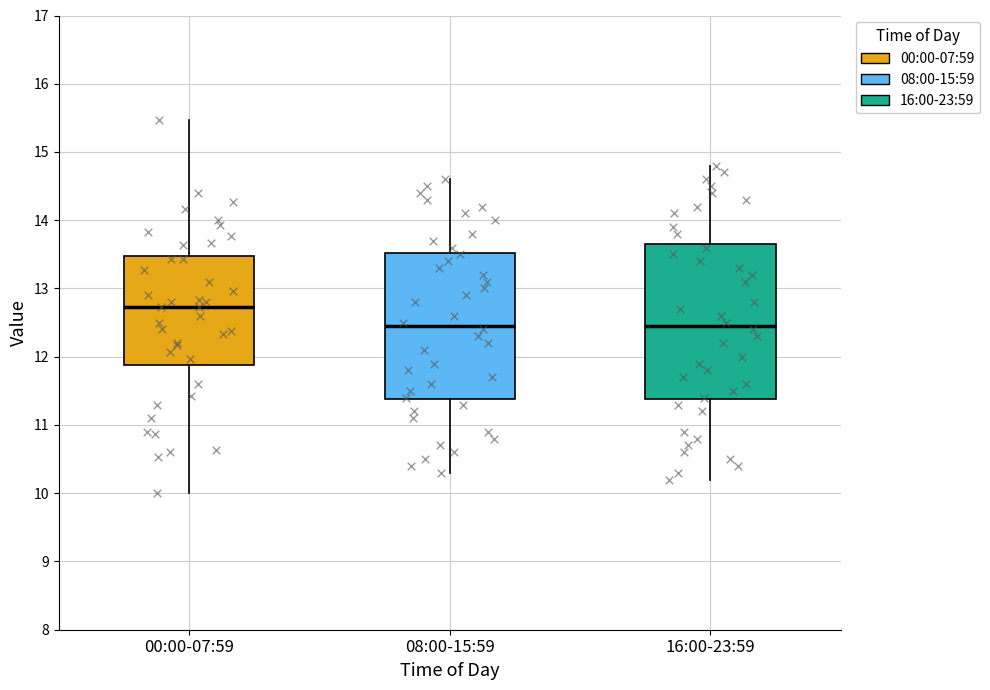

Reading left to right, transcribe this box plot: for each box, give where its median line is, the range the box spans, and where its two whiskers end, as read against the y-axis. The values are not printed on the chart, so give them approximately, as read against the axis.

00:00-07:59: median 12.7, box 11.9 to 13.5, whiskers 10.0 to 15.5
08:00-15:59: median 12.5, box 11.4 to 13.5, whiskers 10.3 to 14.6
16:00-23:59: median 12.5, box 11.4 to 13.7, whiskers 10.2 to 14.8